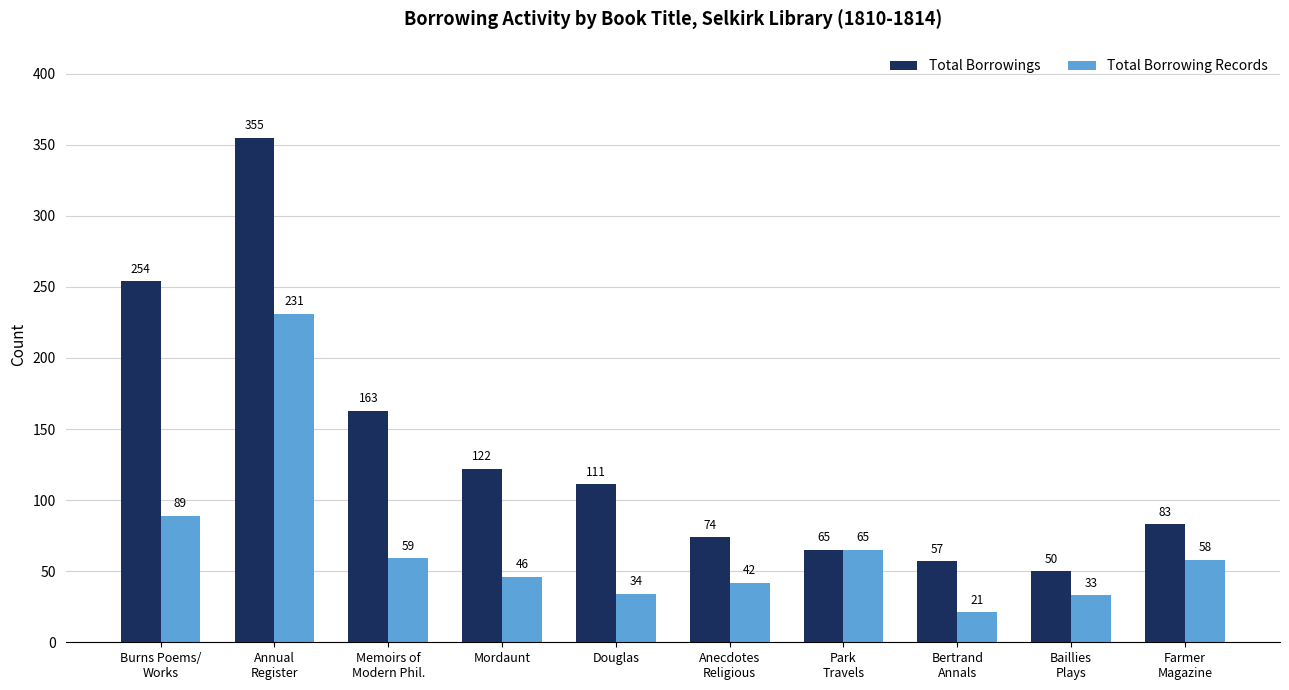

Which series has the largest range (max minus min)?

Total Borrowings